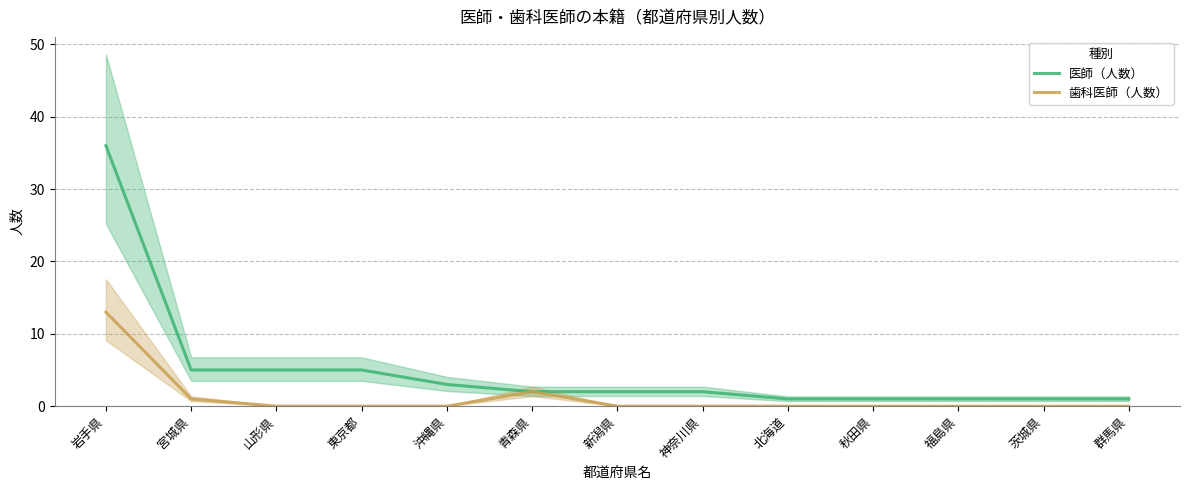

How many distinct data groups are displayed?

2